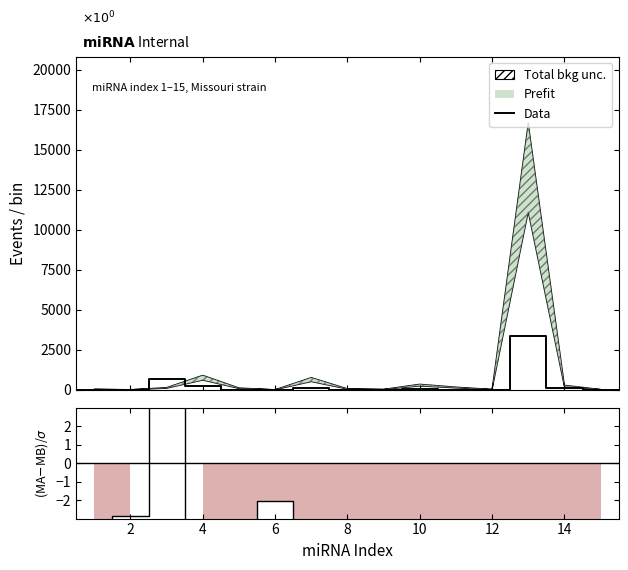

What is the maximum value shown in the chart?

3350.7